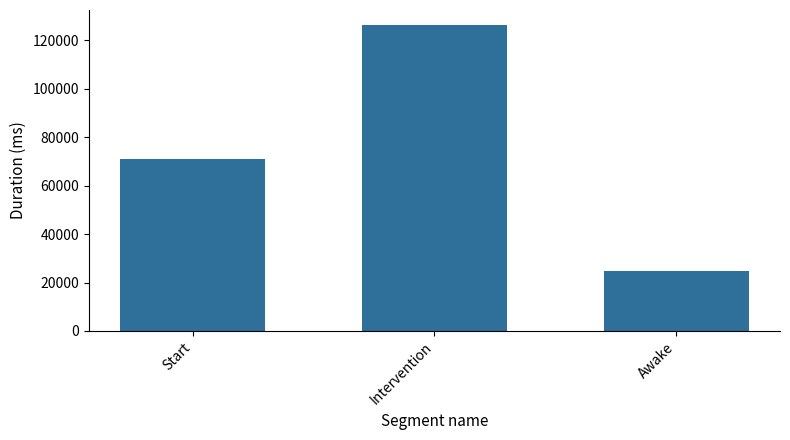

What is the value of the 3rd bar from the left?

24854